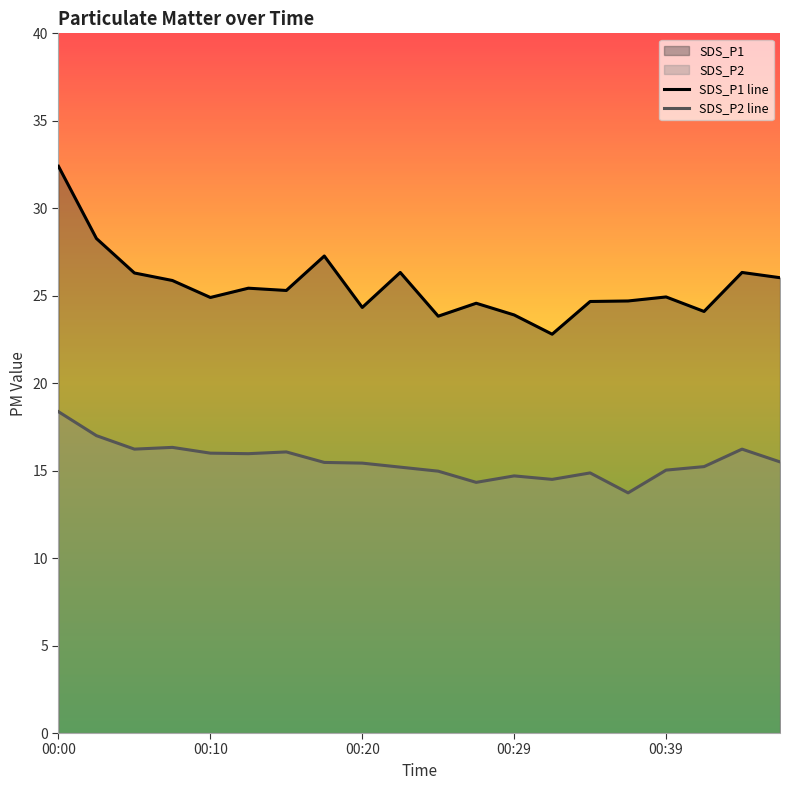

List the series in order of their overall mean, highest first.

SDS_P1 line, SDS_P2 line